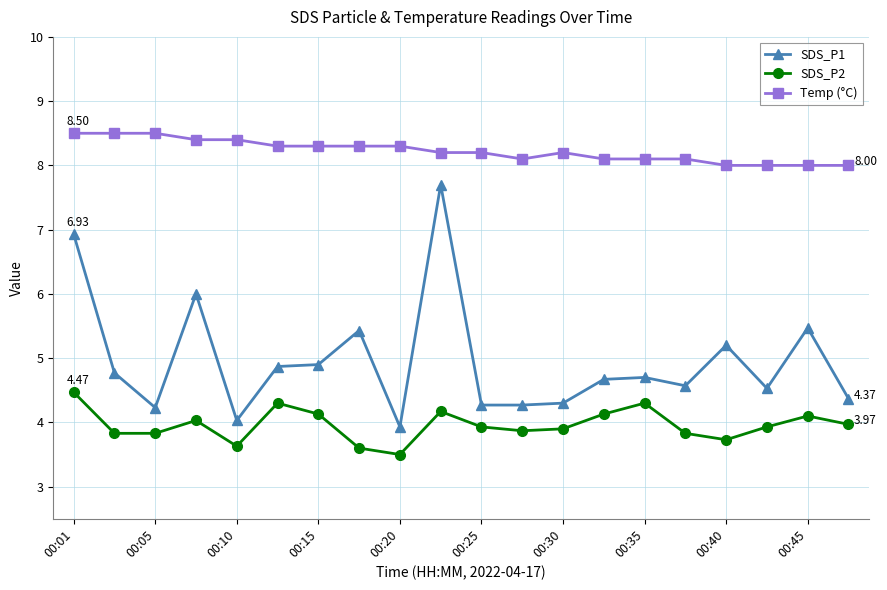

Rank the series by their average value, from highest to lowest.

Temp (°C), SDS_P1, SDS_P2